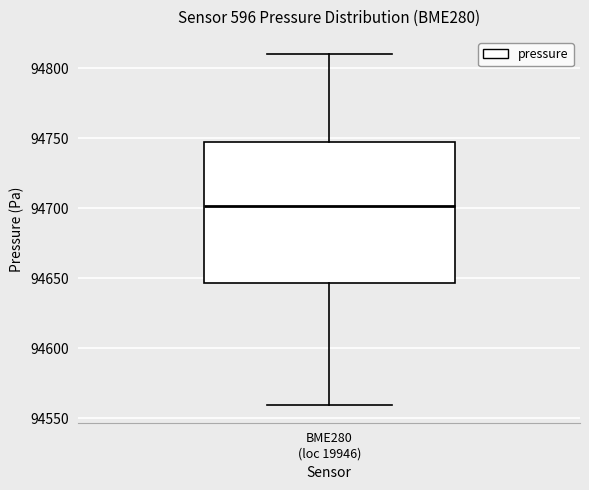

Transcribe this box plot: give where the median line is, the range the box spans, and where the two whiskers end, as read against the y-axis. The values are not printed on the chart, so give them approximately, as read against the axis.

median 94700, box 94645 to 94750, whiskers 94560 to 94810